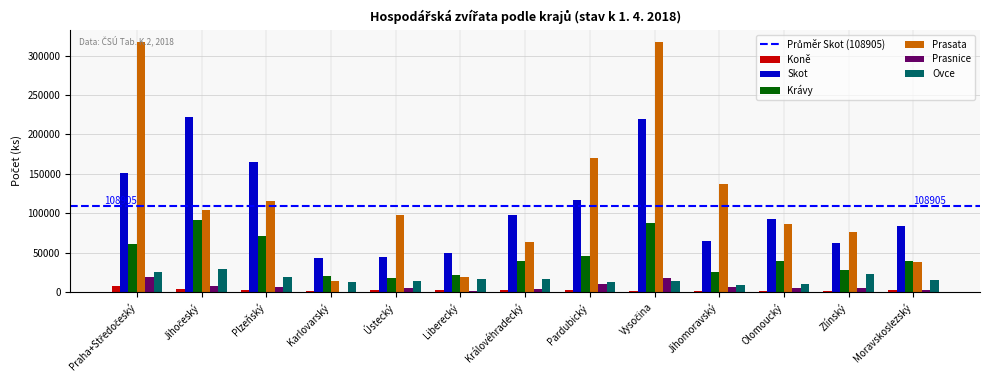

What is the maximum value shown in the chart?

316819